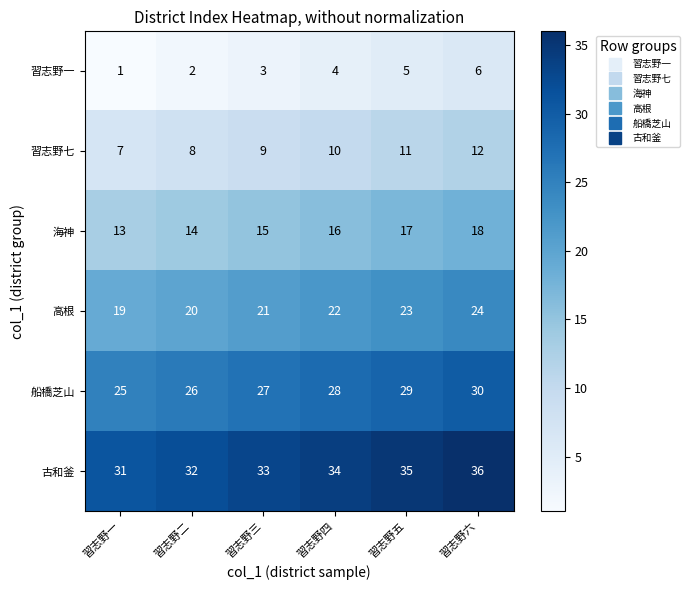

What is the difference between the 習志野一 values at 習志野二 and 習志野五?

3